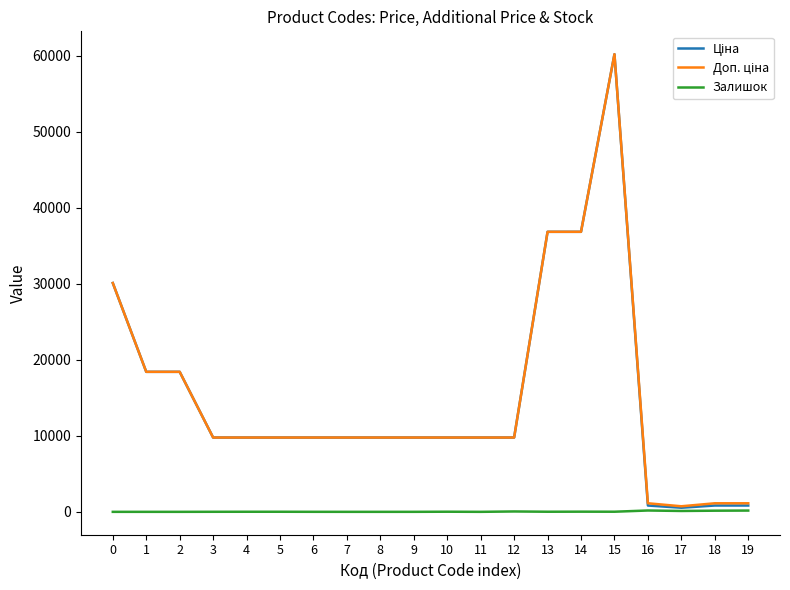

How many lines are shown in the chart?

3